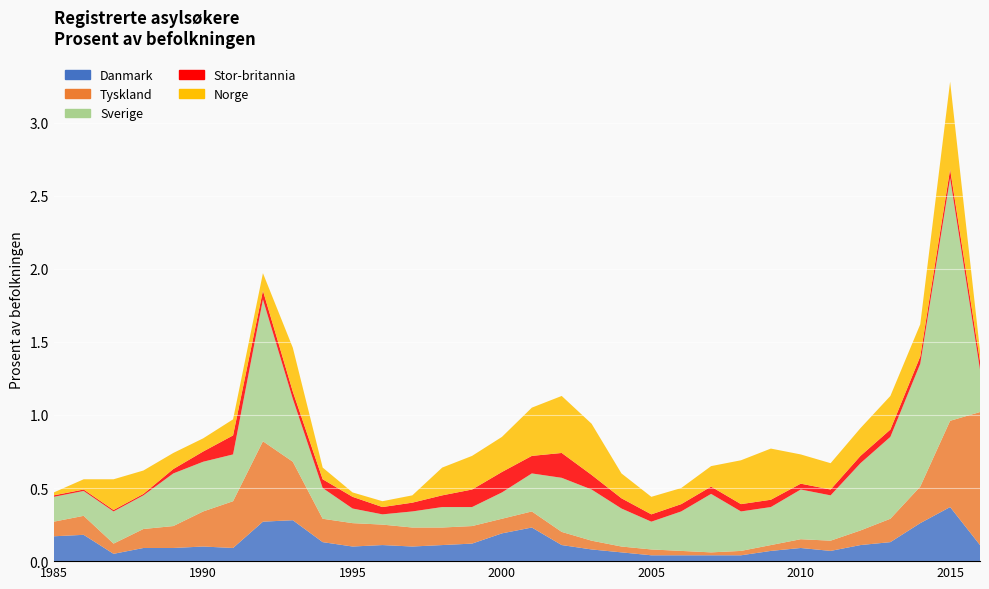

Reading left to right, extract all data points from this chart.

Danmark: 1985=0.2	1986=0.2	1987=0.1	1988=0.1	1989=0.1	1990=0.1	1991=0.1	1992=0.3	1993=0.3	1994=0.1	1995=0.1	1996=0.1	1997=0.1	1998=0.1	1999=0.1	2000=0.2	2001=0.2	2002=0.1	2003=0.1	2004=0.1	2005=0.0	2006=0.0	2007=0.0	2008=0.0	2009=0.1	2010=0.1	2011=0.1	2012=0.1	2013=0.1	2014=0.3	2015=0.4	2016=0.1
Tyskland: 1985=0.1	1986=0.1	1987=0.1	1988=0.1	1989=0.1	1990=0.2	1991=0.3	1992=0.6	1993=0.4	1994=0.2	1995=0.2	1996=0.1	1997=0.1	1998=0.1	1999=0.1	2000=0.1	2001=0.1	2002=0.1	2003=0.1	2004=0.0	2005=0.0	2006=0.0	2007=0.0	2008=0.0	2009=0.0	2010=0.1	2011=0.1	2012=0.1	2013=0.2	2014=0.2	2015=0.6	2016=0.9
Sverige: 1985=0.2	1986=0.2	1987=0.2	1988=0.2	1989=0.4	1990=0.3	1991=0.3	1992=1.0	1993=0.4	1994=0.2	1995=0.1	1996=0.1	1997=0.1	1998=0.1	1999=0.1	2000=0.2	2001=0.3	2002=0.4	2003=0.3	2004=0.3	2005=0.2	2006=0.3	2007=0.4	2008=0.3	2009=0.3	2010=0.3	2011=0.3	2012=0.5	2013=0.6	2014=0.8	2015=1.7	2016=0.3
Stor-britannia: 1985=0.0	1986=0.0	1987=0.0	1988=0.0	1989=0.0	1990=0.1	1991=0.1	1992=0.1	1993=0.1	1994=0.1	1995=0.1	1996=0.1	1997=0.1	1998=0.1	1999=0.1	2000=0.1	2001=0.1	2002=0.2	2003=0.1	2004=0.1	2005=0.1	2006=0.1	2007=0.1	2008=0.1	2009=0.1	2010=0.0	2011=0.0	2012=0.1	2013=0.1	2014=0.1	2015=0.1	2016=0.1
Norge: 1985=0.0	1986=0.1	1987=0.2	1988=0.2	1989=0.1	1990=0.1	1991=0.1	1992=0.1	1993=0.3	1994=0.1	1995=0.0	1996=0.0	1997=0.1	1998=0.2	1999=0.2	2000=0.2	2001=0.3	2002=0.4	2003=0.3	2004=0.2	2005=0.1	2006=0.1	2007=0.1	2008=0.3	2009=0.3	2010=0.2	2011=0.2	2012=0.2	2013=0.2	2014=0.2	2015=0.6	2016=0.1